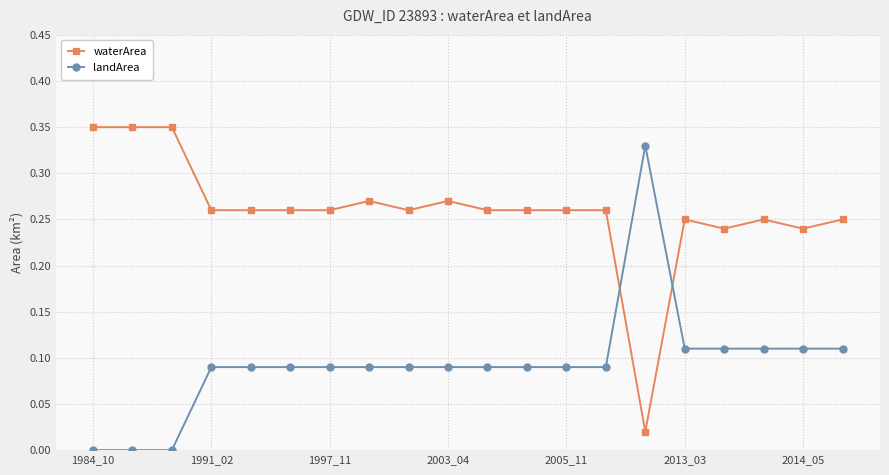

List the series in order of their peak value, lowest first.

landArea, waterArea